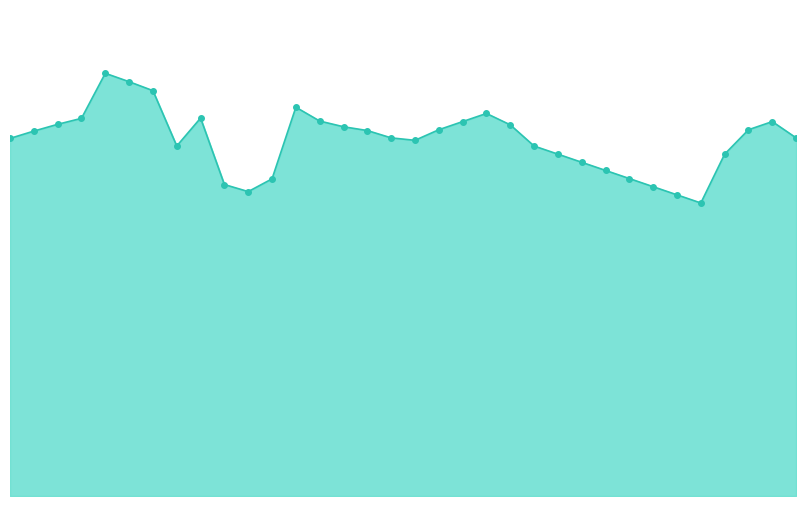

Which label corresponds to the smallest value in the chart?

01:27